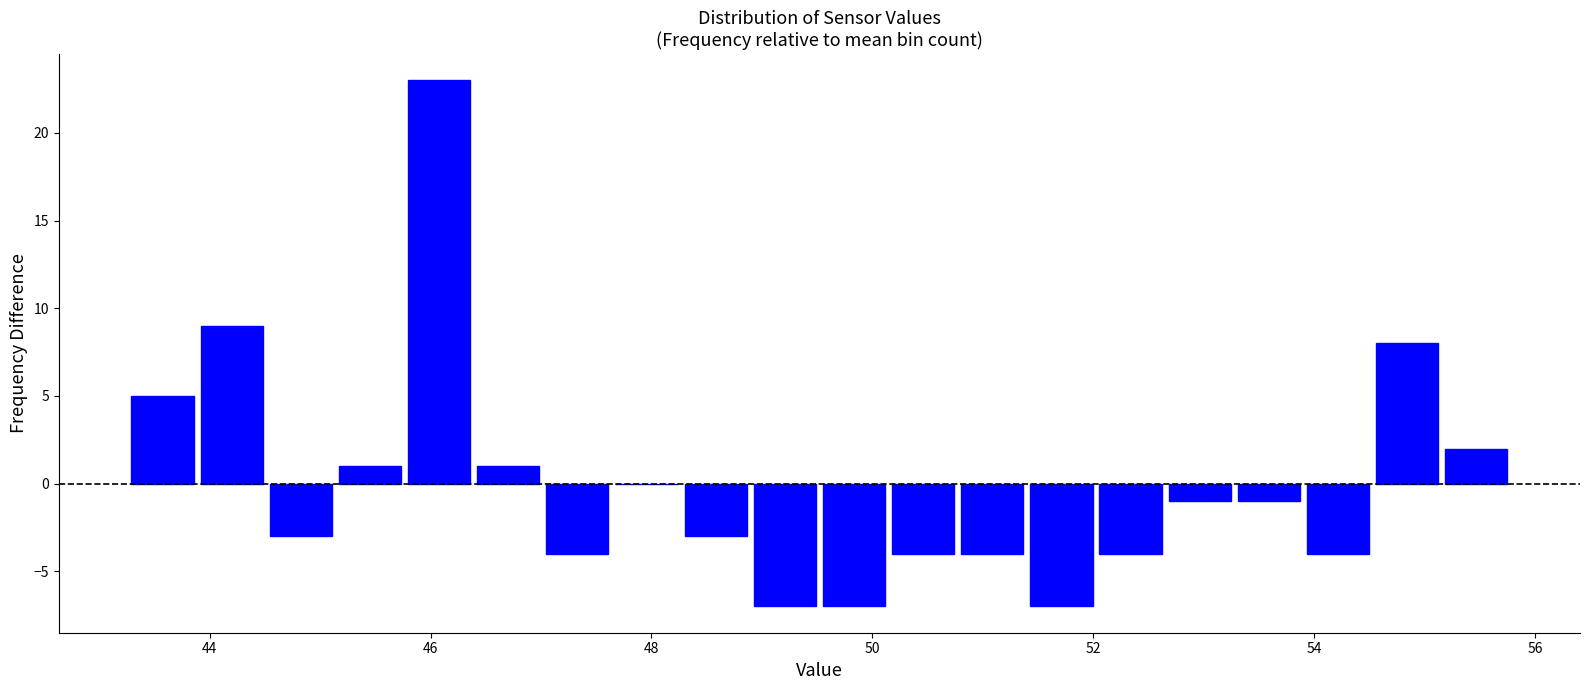

Read against the x-axis, roughly where is the centre of the tallest bar?

46.0